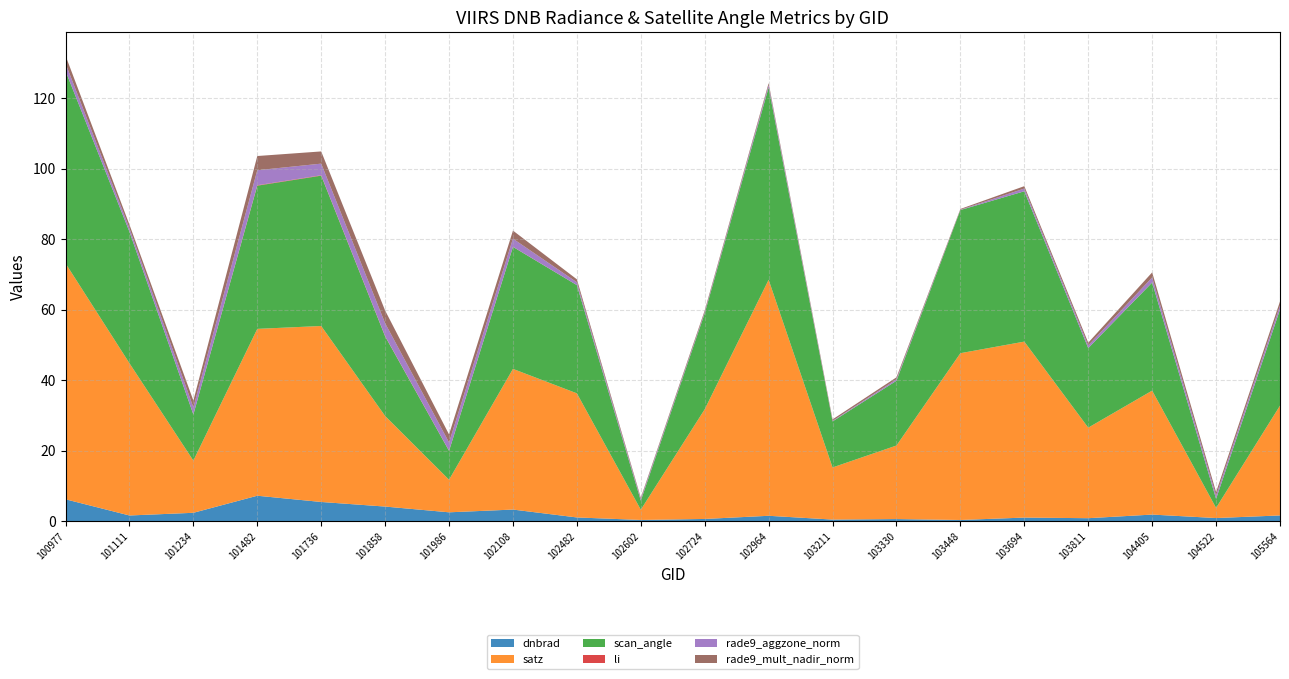

Is it true that dnbrad equals 1.7 at 100977?

False